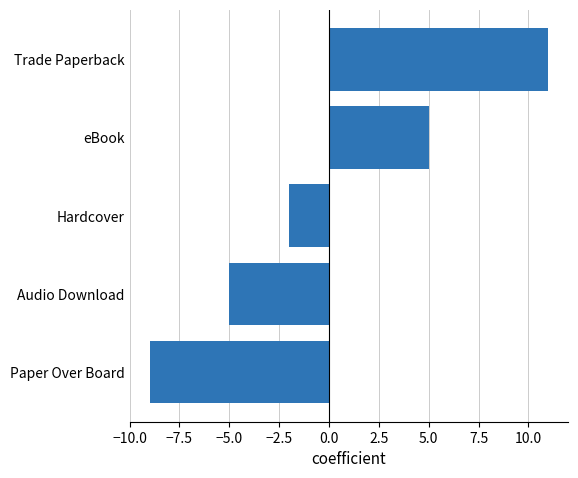

Does the chart contain any negative values?

Yes